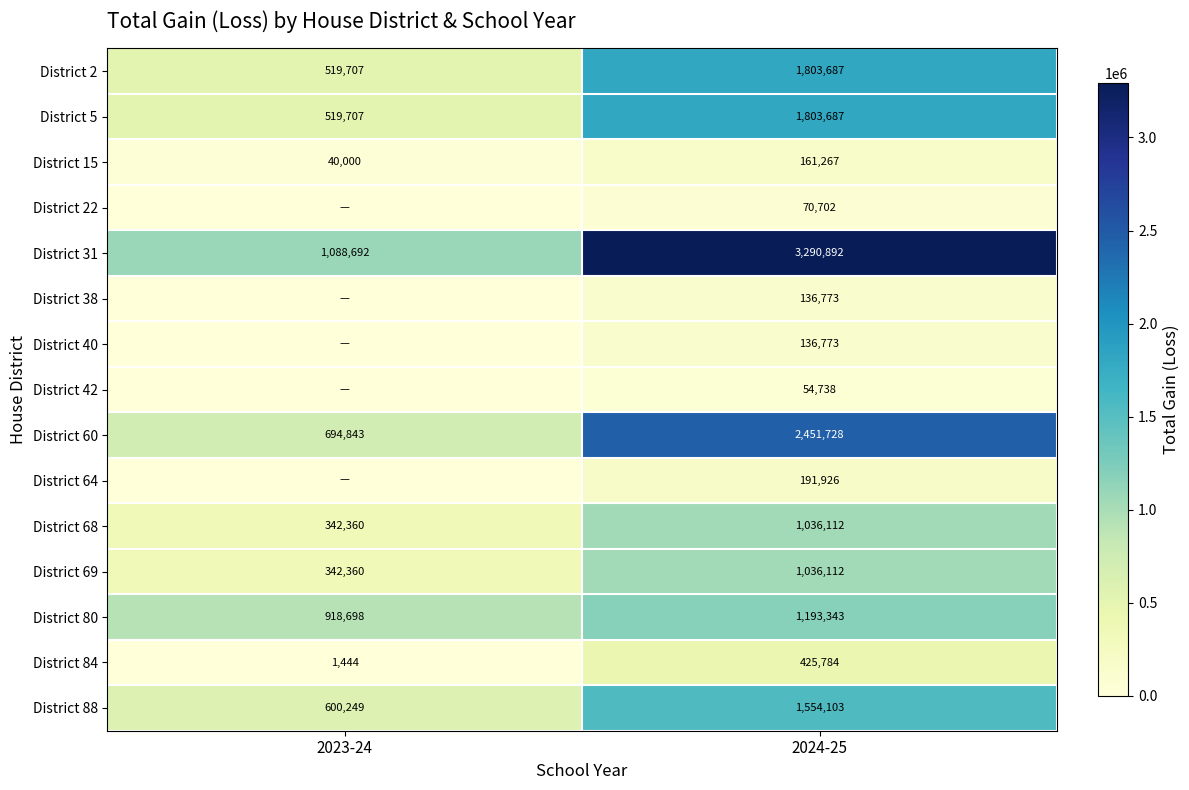

What is the highest value of the District 68 series?

1036112